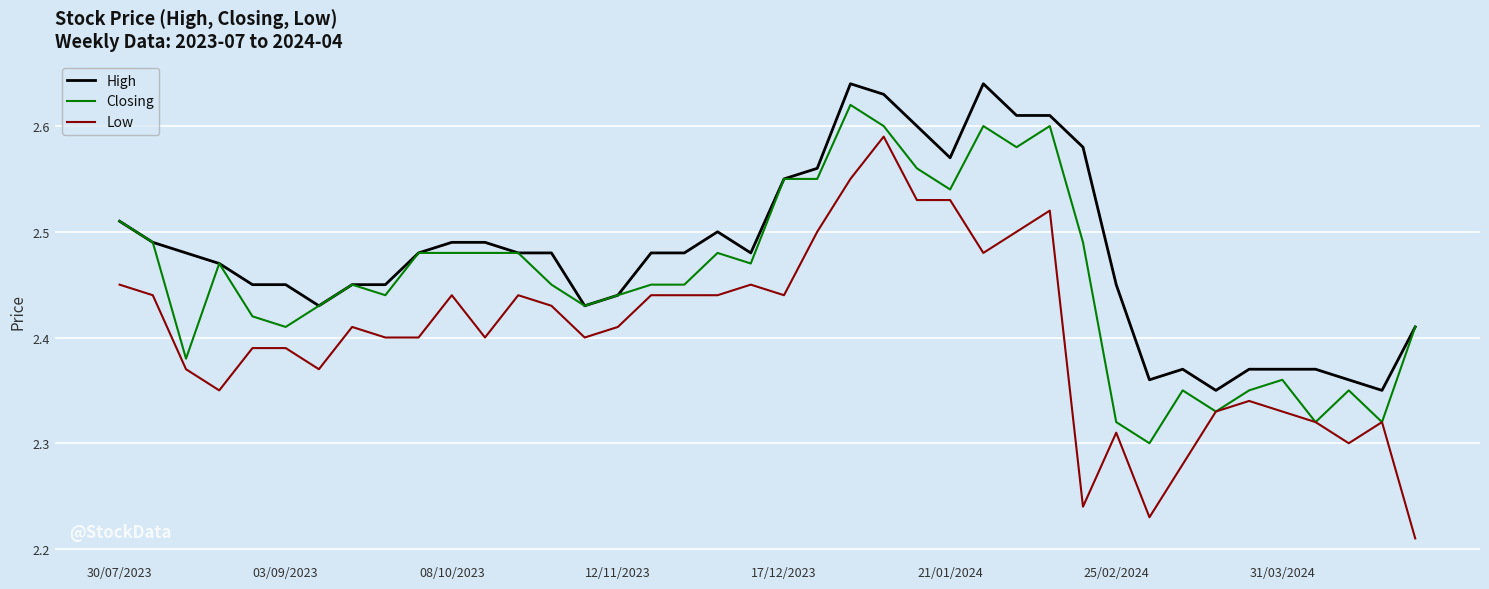

Rank the series by their maximum value, from lowest to highest.

Low, Closing, High